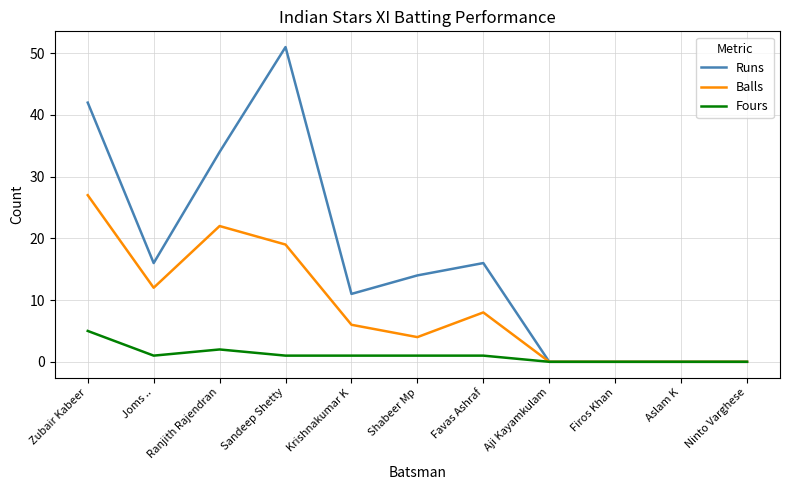

List the series in order of their overall mean, highest first.

Runs, Balls, Fours